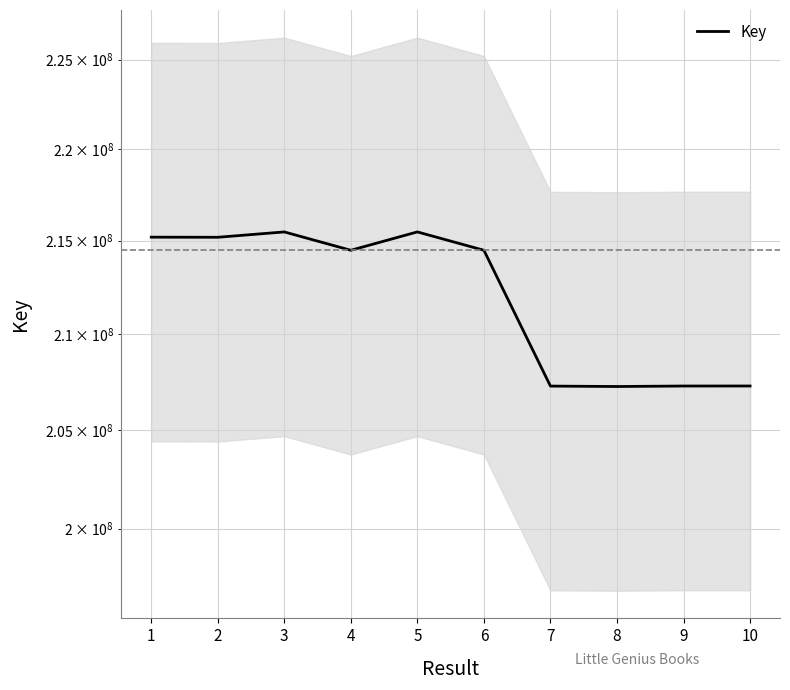

What is the change in value from 3 to 9?

-8179769